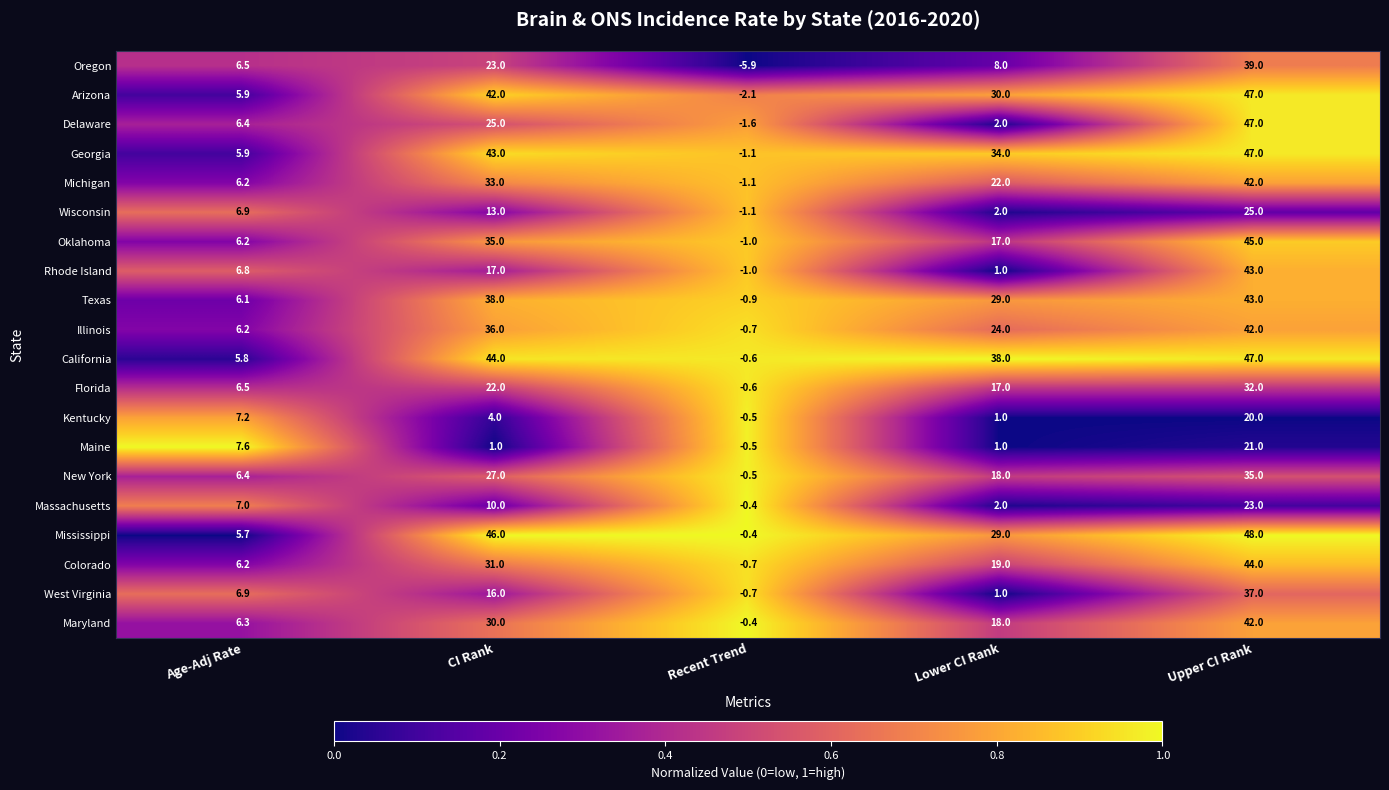

What is the difference between the maximum and second lowest values in the Massachusetts series?

21.0